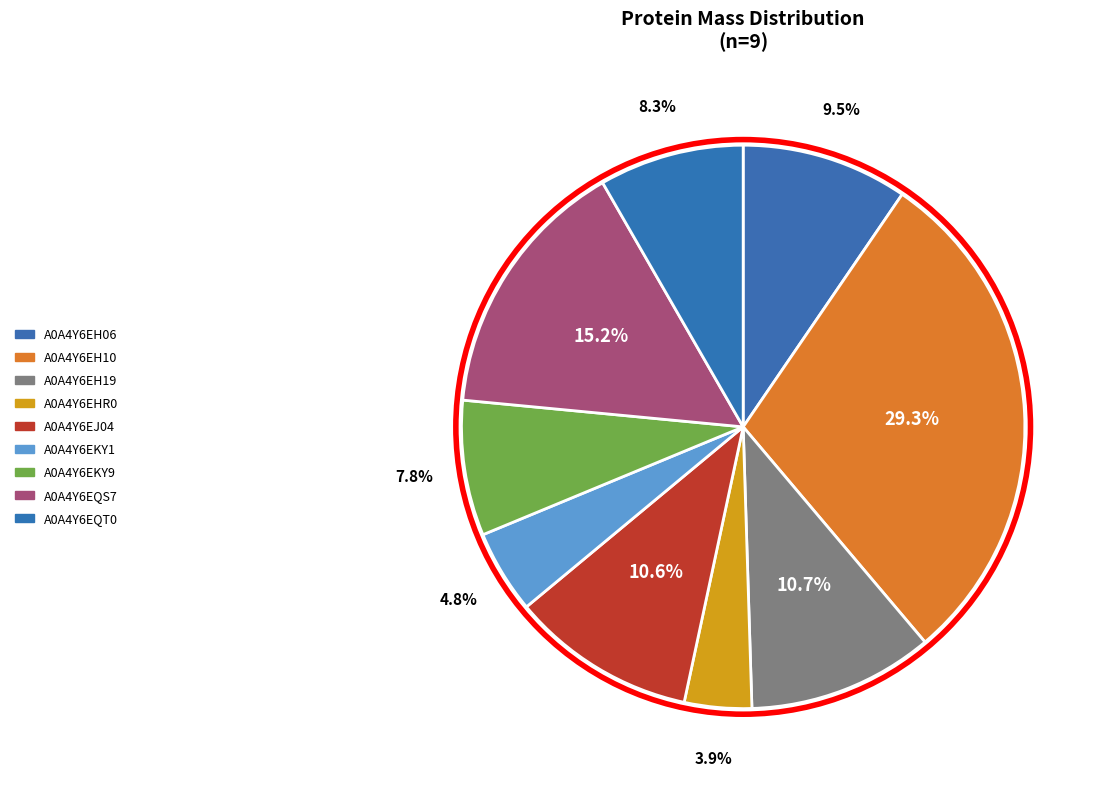

How many slices are in this pie chart?

9